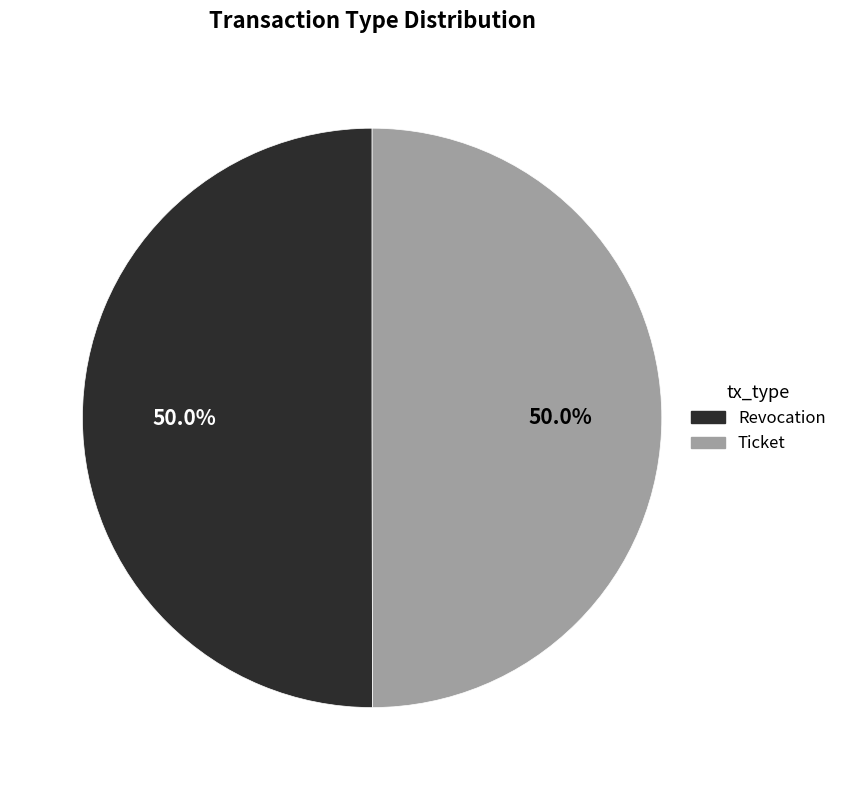

True or false: Ticket accounts for 65% of the total.

False